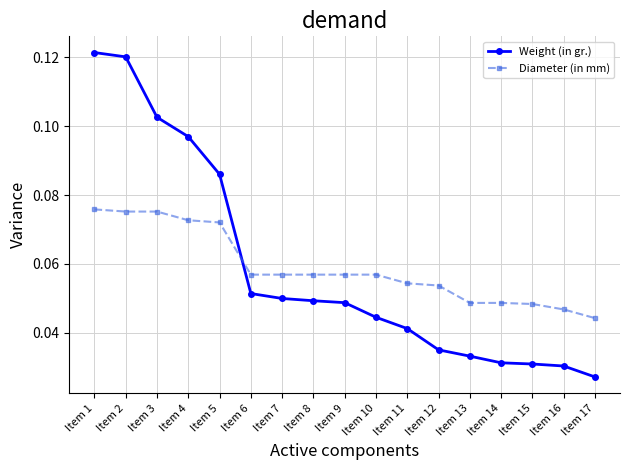

Count the Diameter (in mm) values in the range 0 to 1.

17